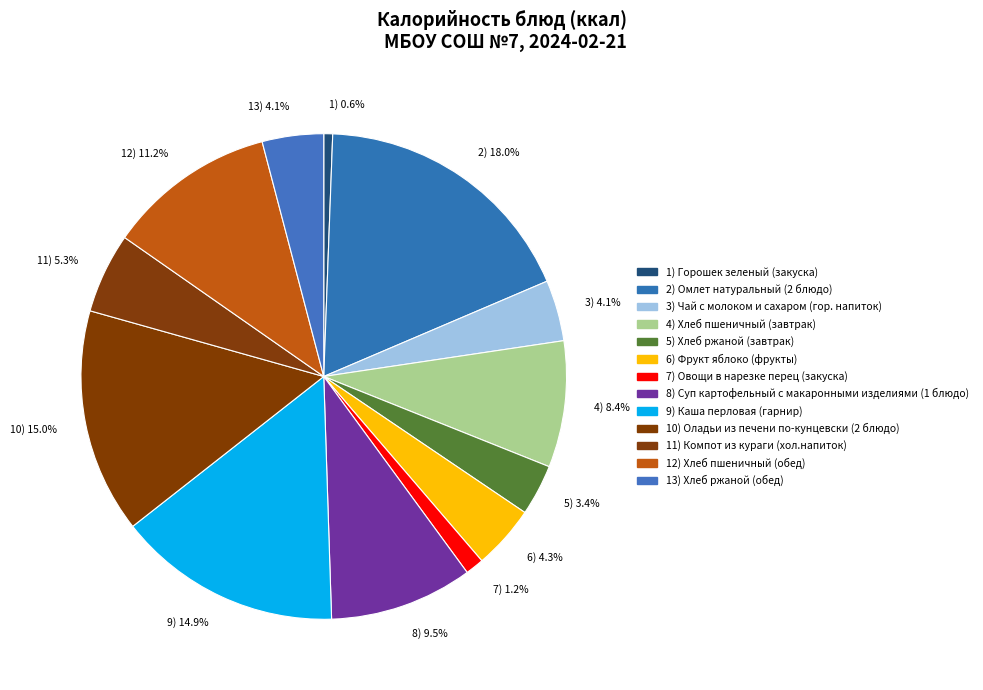

What portion of the pie excludes 5) 3.4%?

96.6%